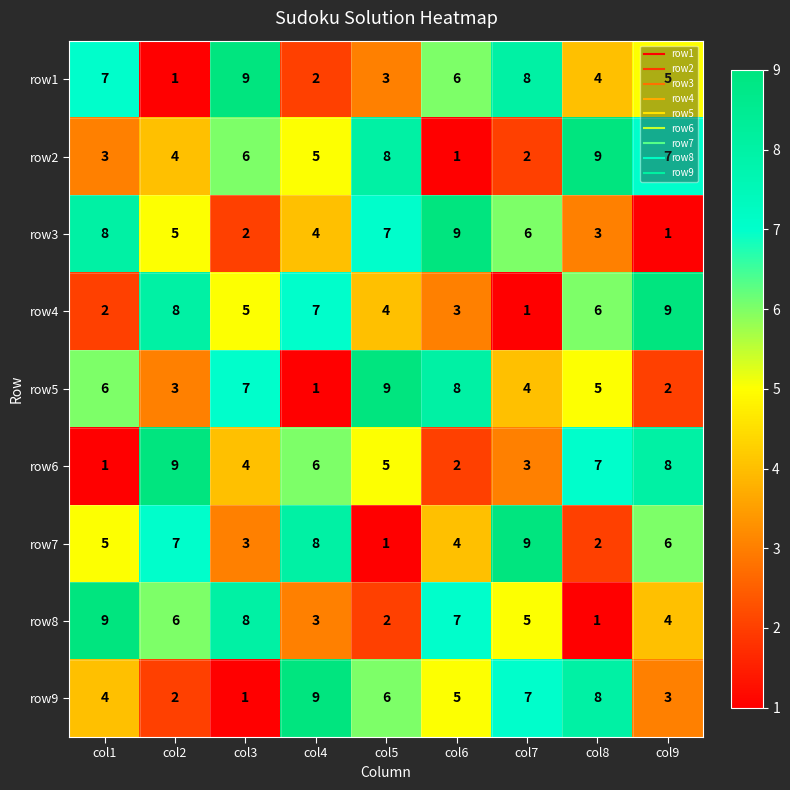

What is the maximum value for row1?

9